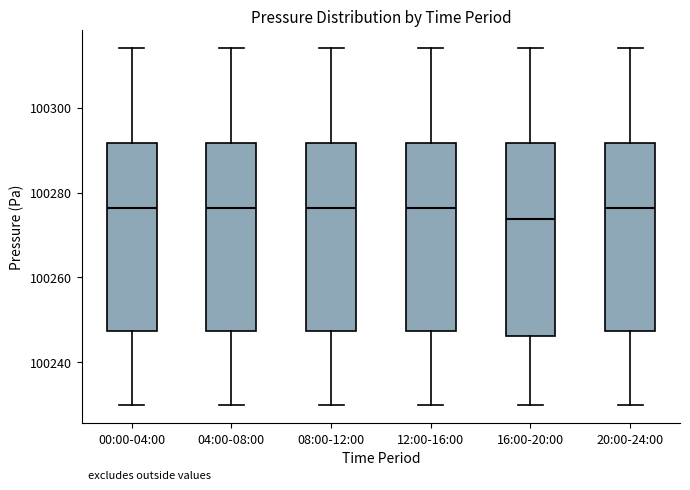

Which box's median line is the lowest?

16:00-20:00